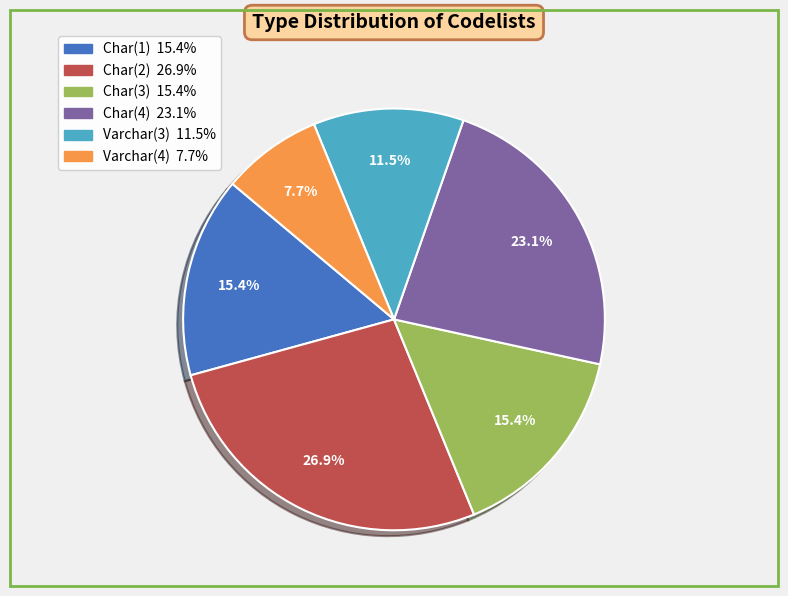

Which has a higher value, Char(4) or Char(3)?

Char(4)